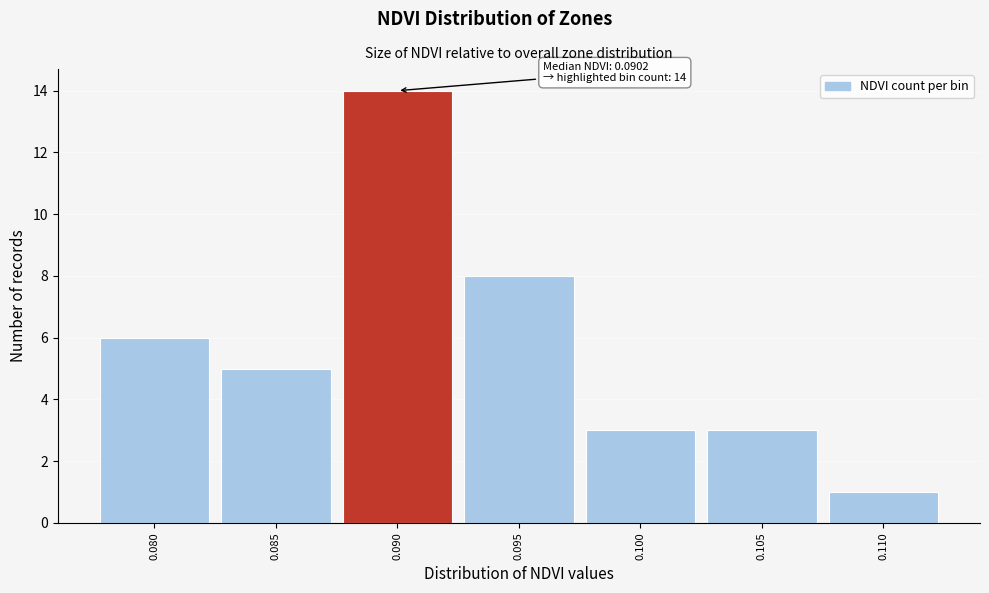

Reading left to right, extract all data points from this chart.

0.080=6	0.085=5	0.090=14	0.095=8	0.100=3	0.105=3	0.110=1